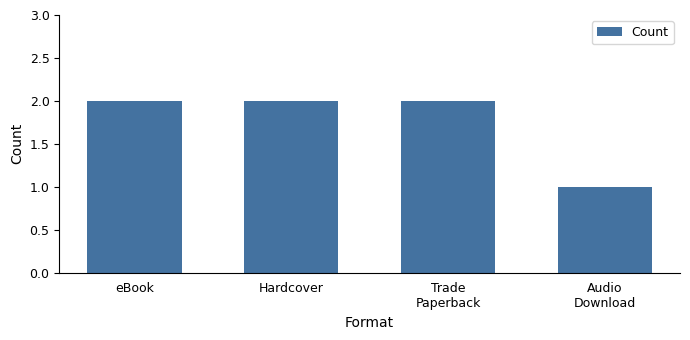

Reading left to right, list all the values displayed in this chart.

eBook=2	Hardcover=2	Trade
Paperback=2	Audio
Download=1